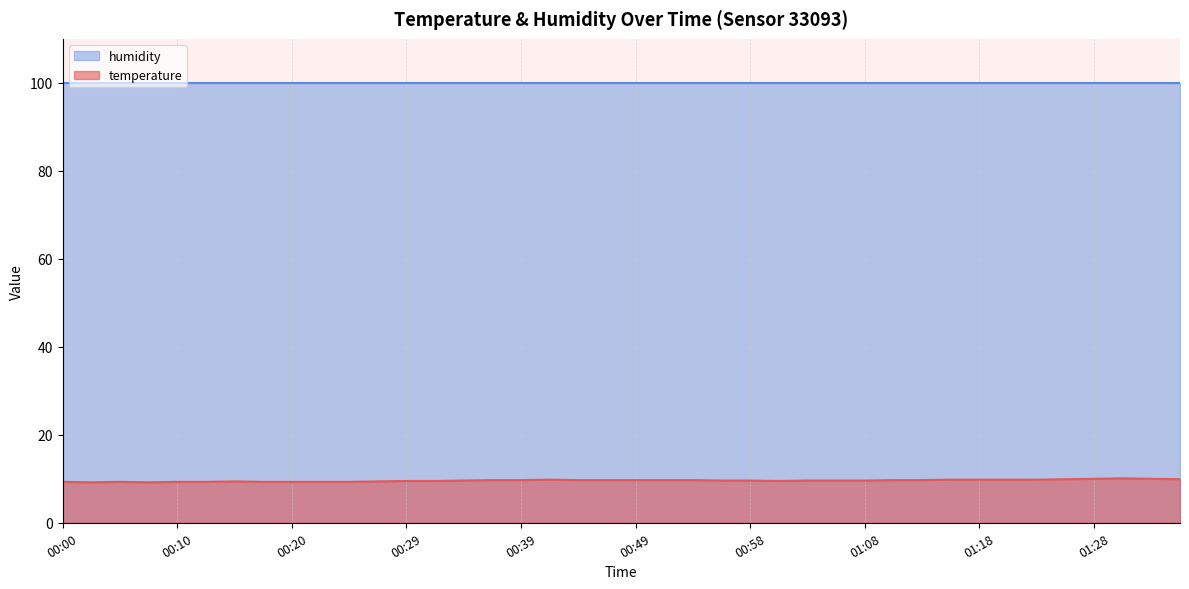

What is the difference between the maximum and minimum values?

0.9